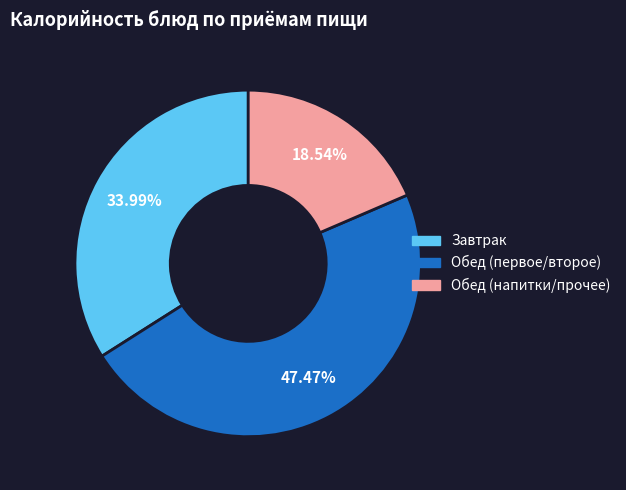

Does any single category account for the majority?

No